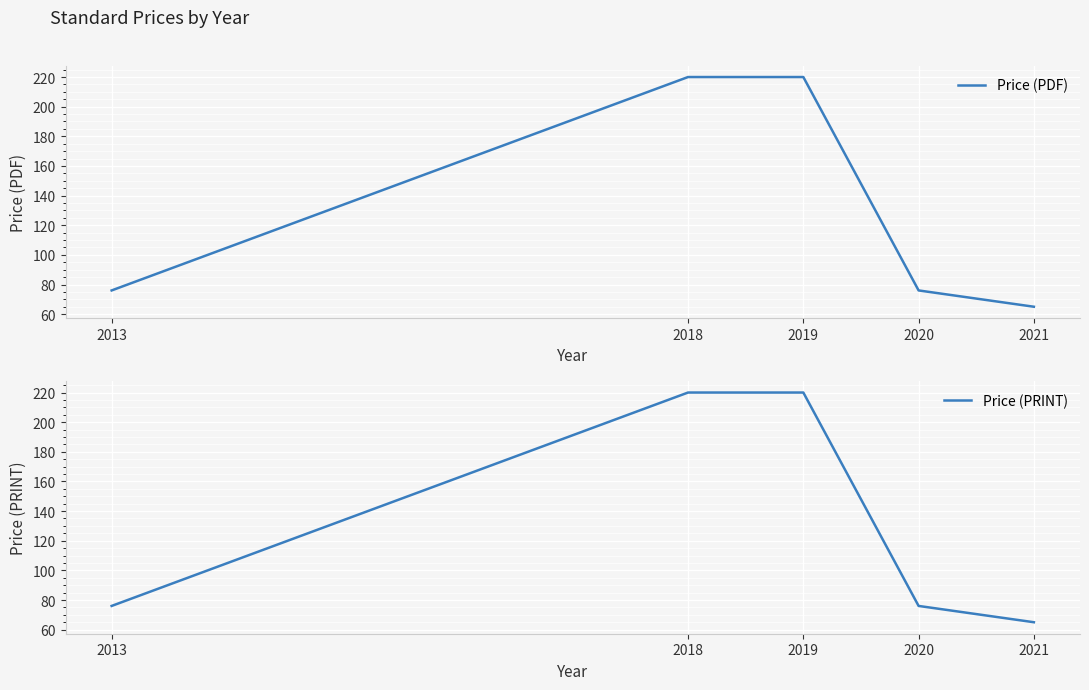

At which label does Price (PRINT) first exceed 76?

2018